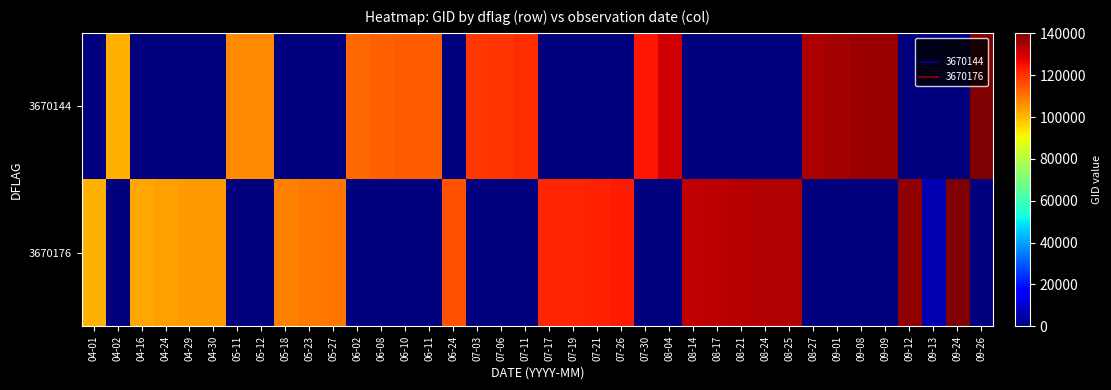

How many data points does each series have?

38